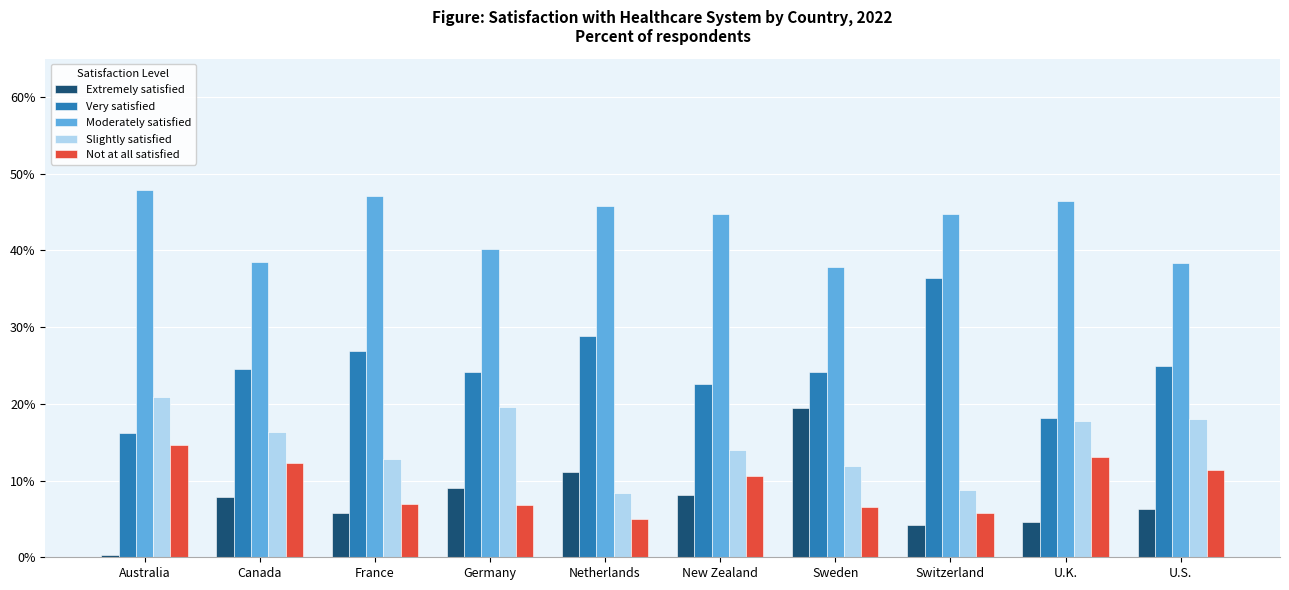

Rank the series at Netherlands from lowest to highest value.

Not at all satisfied, Slightly satisfied, Extremely satisfied, Very satisfied, Moderately satisfied